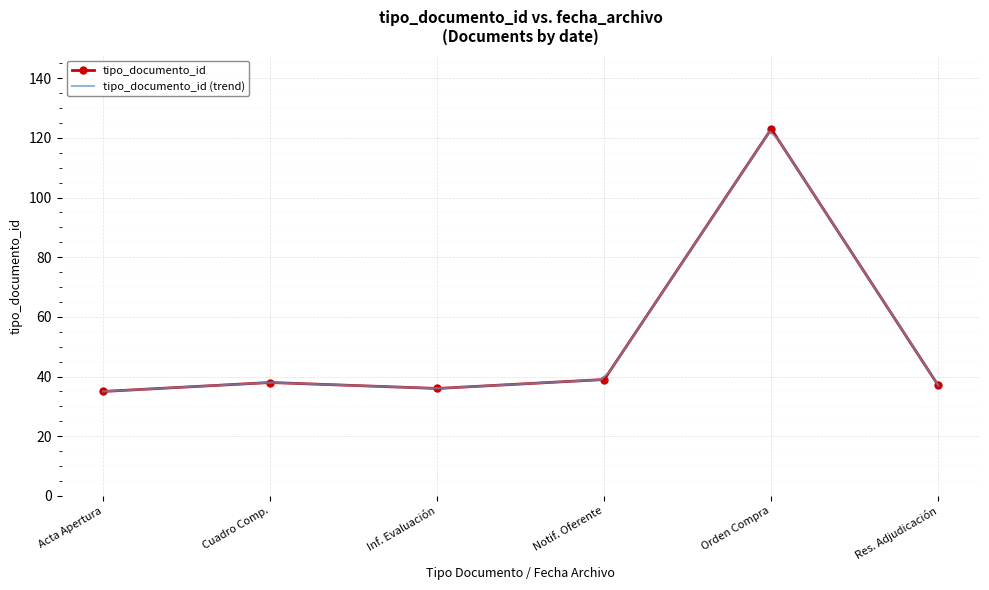

How many points are higher than both their immediate neighbors (excluding endpoints)?

2